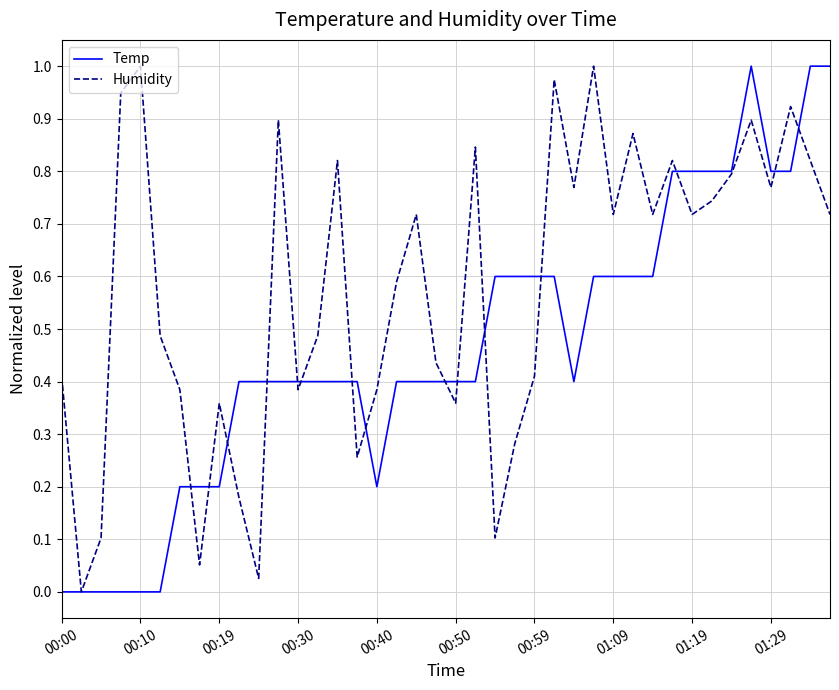

Rank the series by their average value, from lowest to highest.

Temp, Humidity